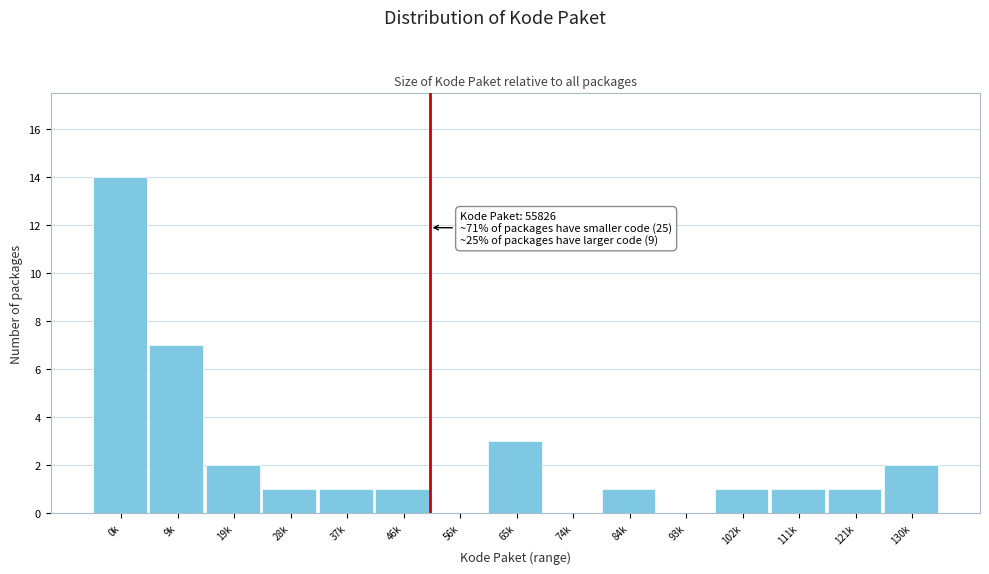

Reading left to right, list all the values displayed in this chart.

0k=14	9k=7	19k=2	28k=1	37k=1	46k=1	56k=0	65k=3	74k=0	84k=1	93k=0	102k=1	111k=1	121k=1	130k=2